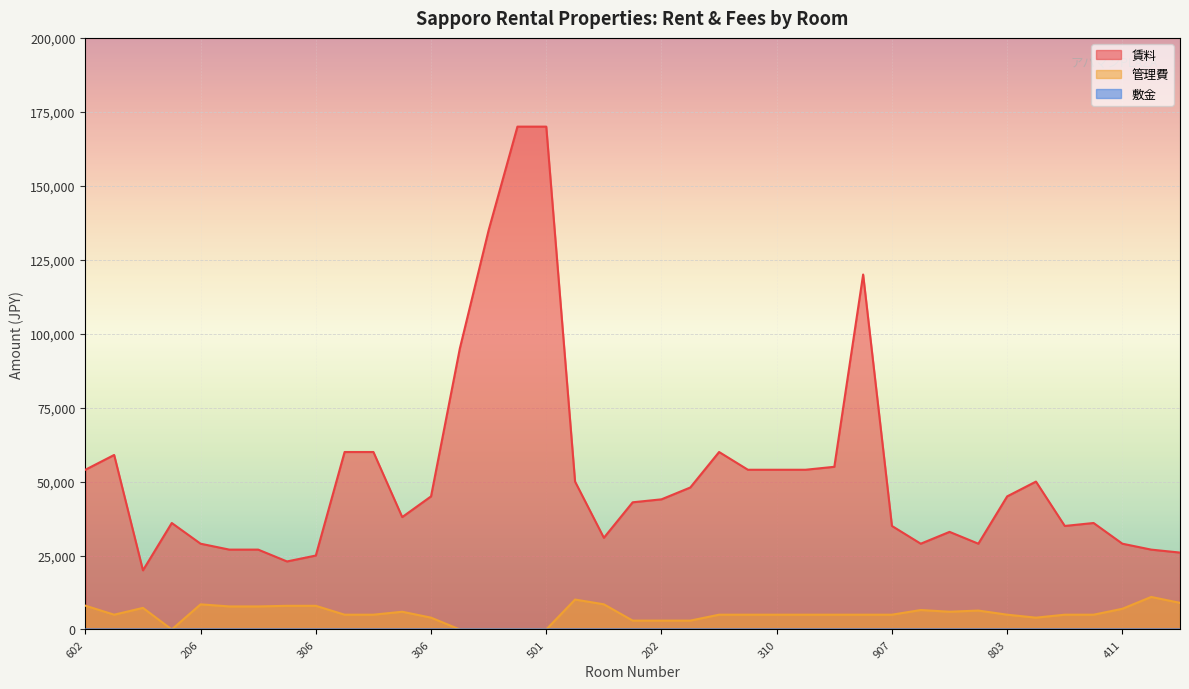

What is the average value of the 賃料 series?

52821